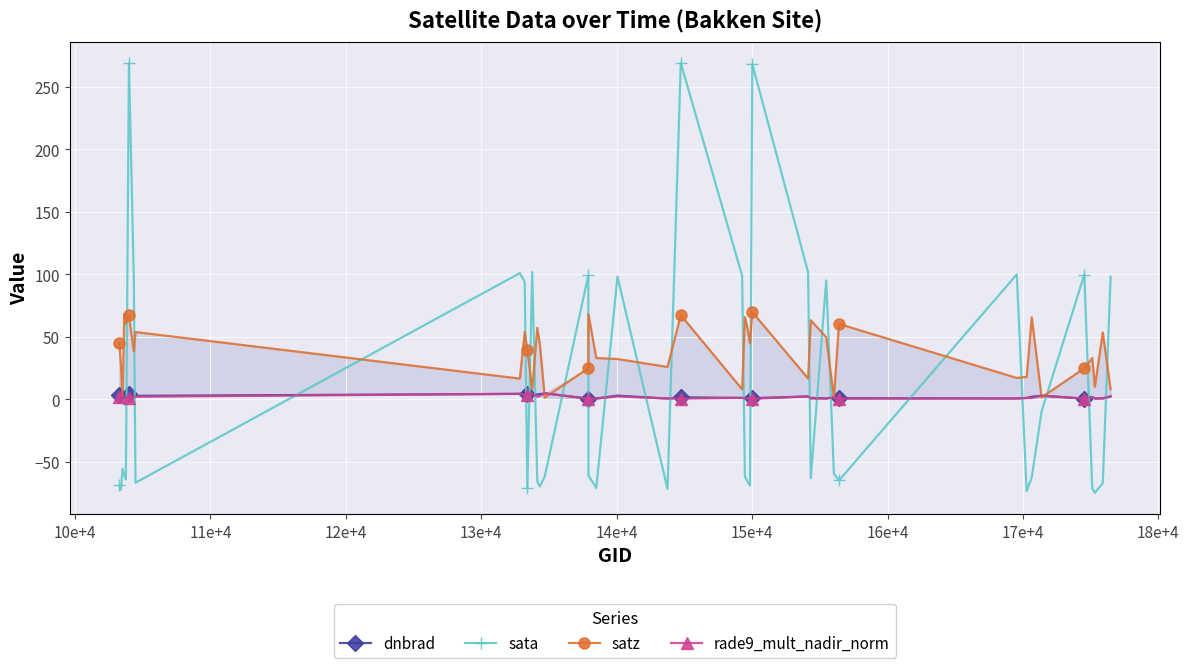

List the series in order of their peak value, lowest first.

rade9_mult_nadir_norm, dnbrad, satz, sata